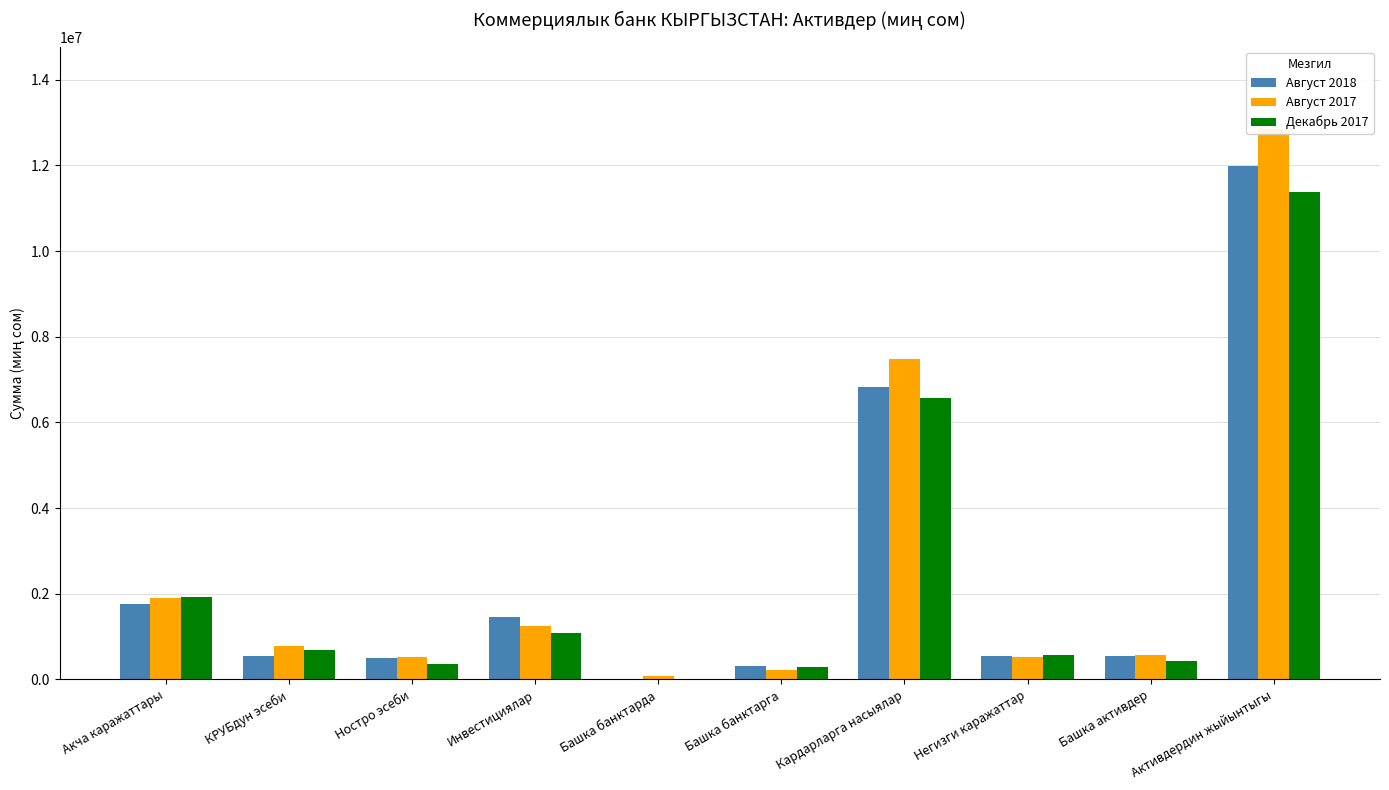

What are all the series names shown in the legend?

Август 2018, Август 2017, Декабрь 2017